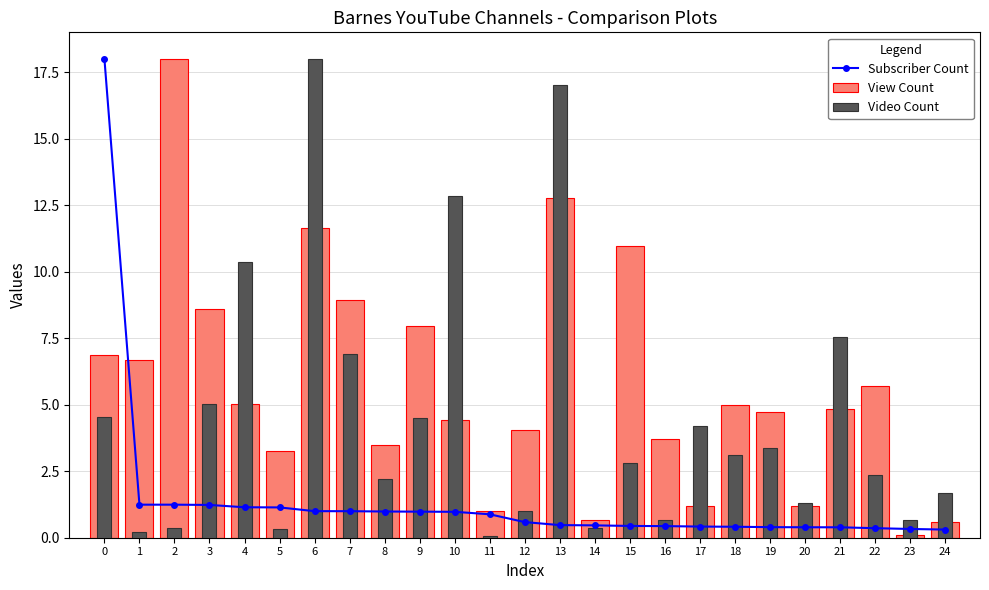

At 3, list the series in order from smallest to largest.

Subscriber Count, Video Count, View Count